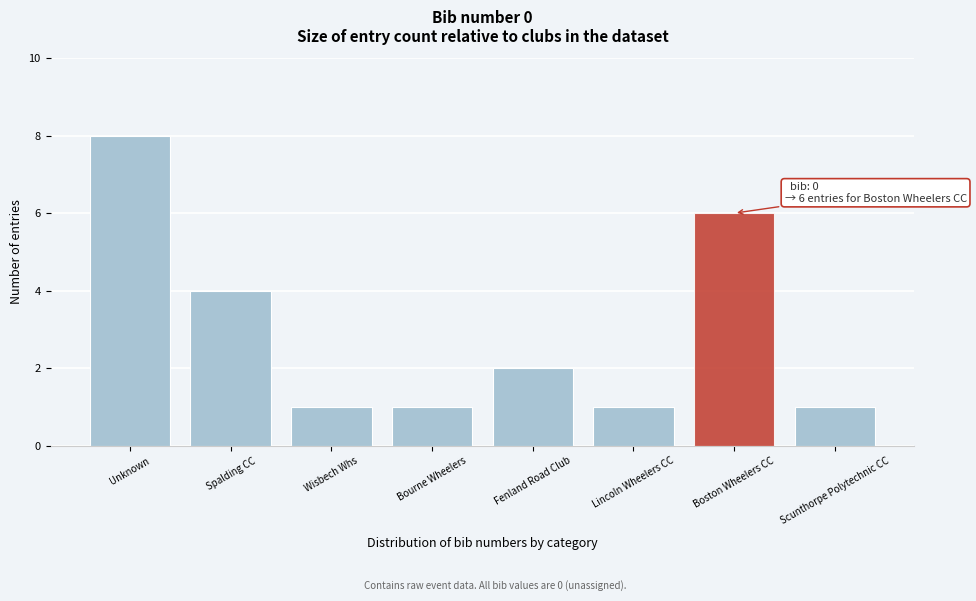

Reading left to right, extract all data points from this chart.

Unknown=8	Spalding CC=4	Wisbech Whs=1	Bourne Wheelers=1	Fenland Road Club=2	Lincoln Wheelers CC=1	Boston Wheelers CC=6	Scunthorpe Polytechnic CC=1